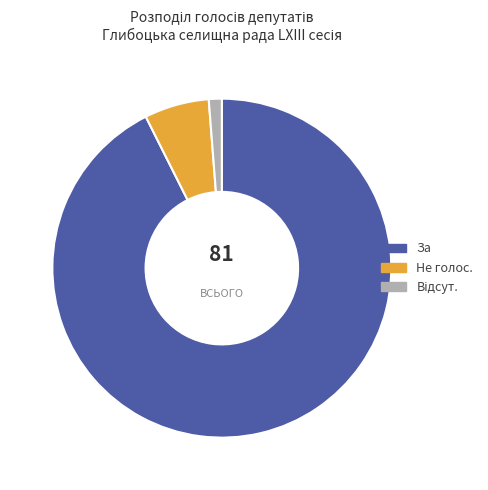

Does За represent more than half of the total?

Yes